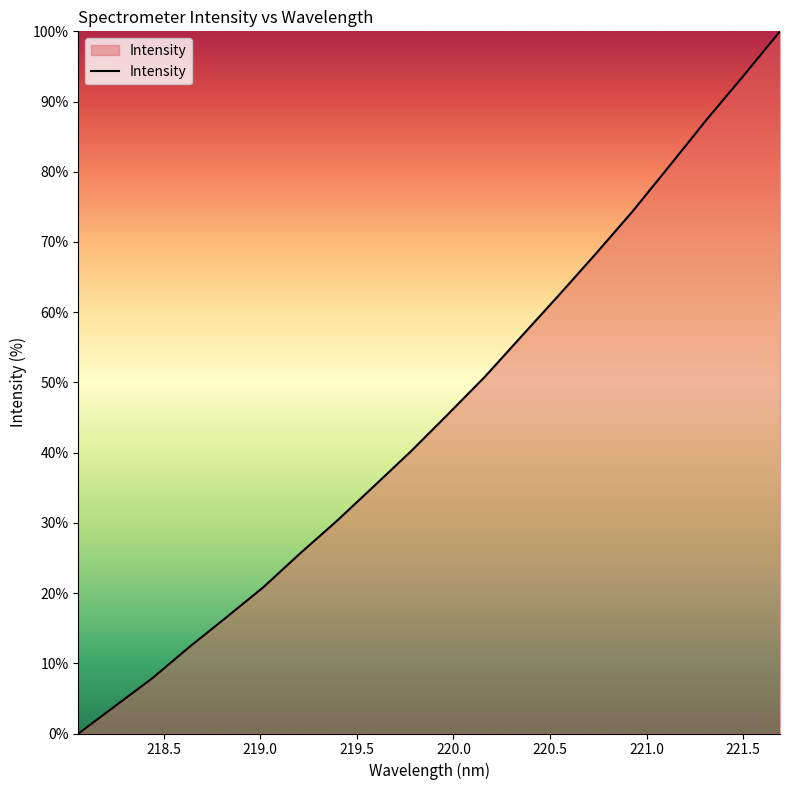

What is the average value?

45.6